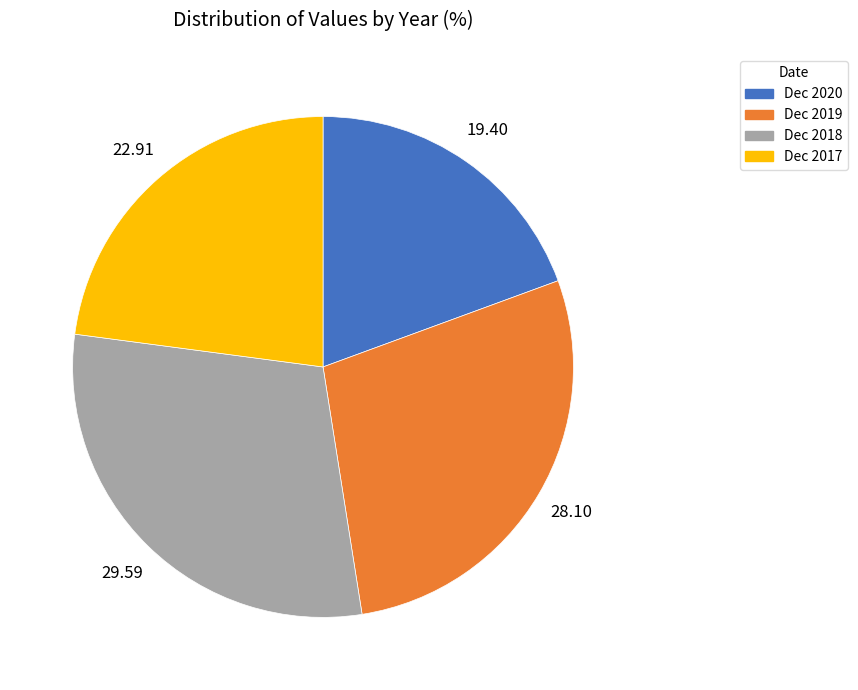

Do Dec 2017 and Dec 2020 together represent more than half of the pie?

No